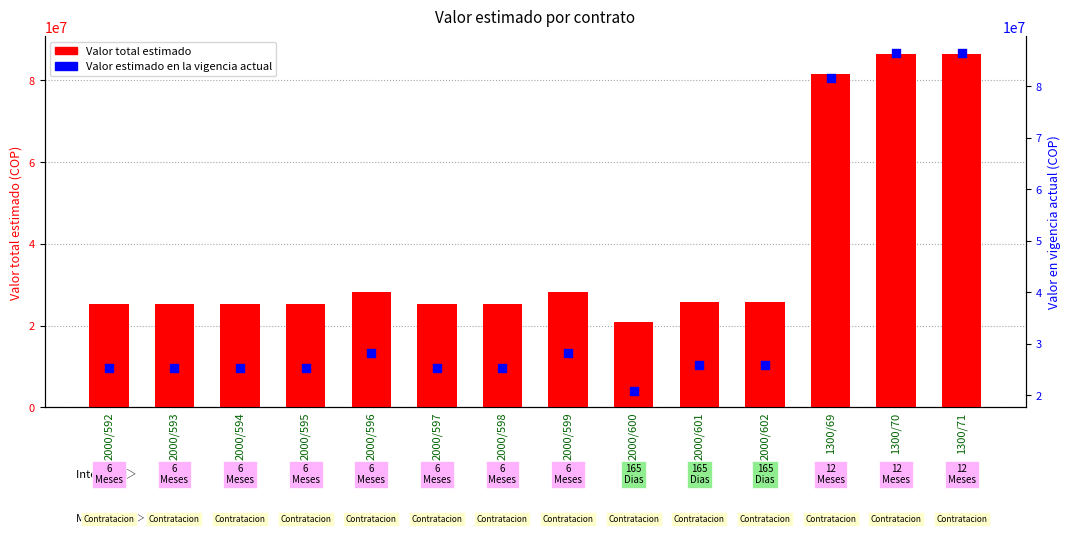

Is the value of Valor total estimado at 2000/595 greater than the value of Valor estimado en la vigencia actual at 2000/595?

No